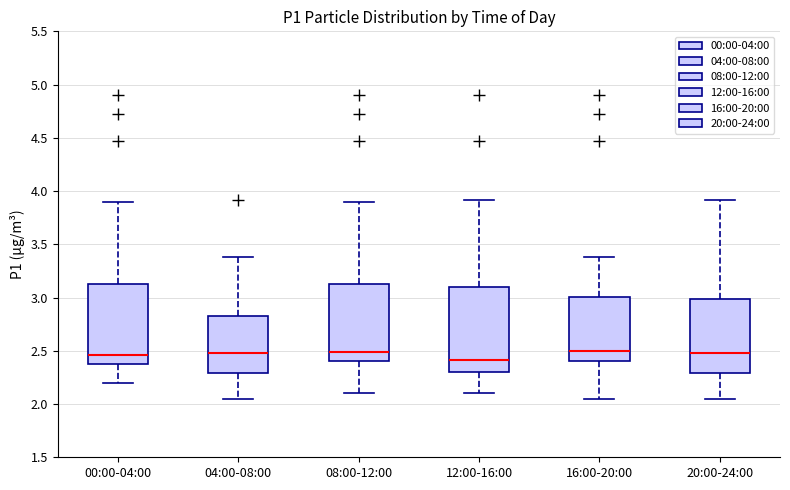

Where does the upper whisker of the box for 20:00-24:00 end on the y-axis? The values are not printed on the chart, so give them approximately, as read against the axis.

3.90